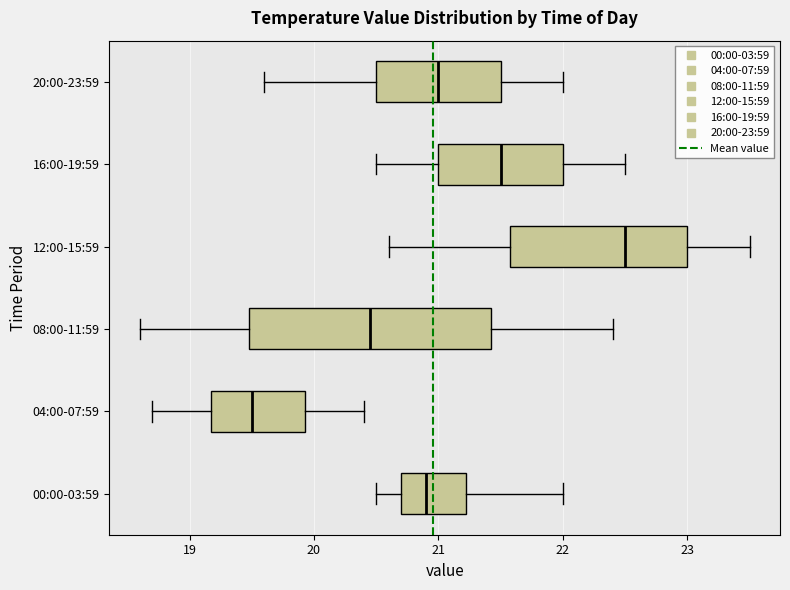

Reading bottom to top, transcribe this box plot: for each box, give where its median line is, the range the box spans, and where its two whiskers end, as read against the x-axis. The values are not printed on the chart, so give them approximately, as read against the axis.

00:00-03:59: median 20.9, box 20.7 to 21.2, whiskers 20.5 to 22.0
04:00-07:59: median 19.5, box 19.2 to 19.9, whiskers 18.7 to 20.4
08:00-11:59: median 20.5, box 19.5 to 21.4, whiskers 18.6 to 22.4
12:00-15:59: median 22.5, box 21.6 to 23.0, whiskers 20.6 to 23.5
16:00-19:59: median 21.5, box 21.0 to 22.0, whiskers 20.5 to 22.5
20:00-23:59: median 21.0, box 20.5 to 21.5, whiskers 19.6 to 22.0